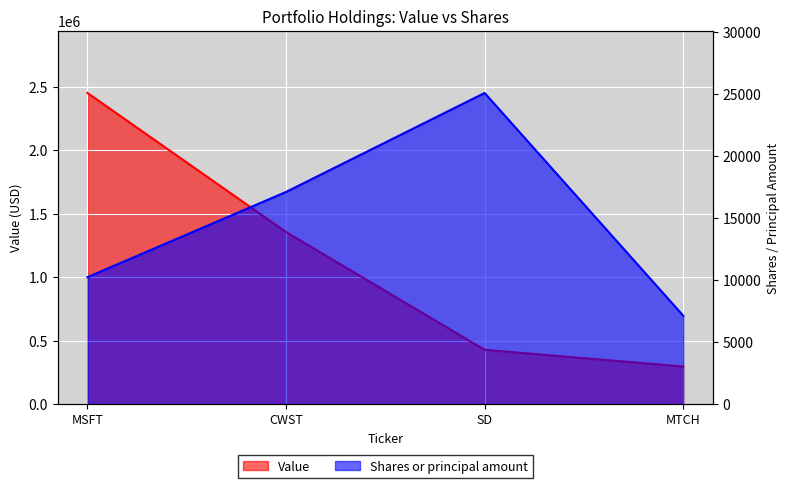

What is the average value of the Value series?

1132688